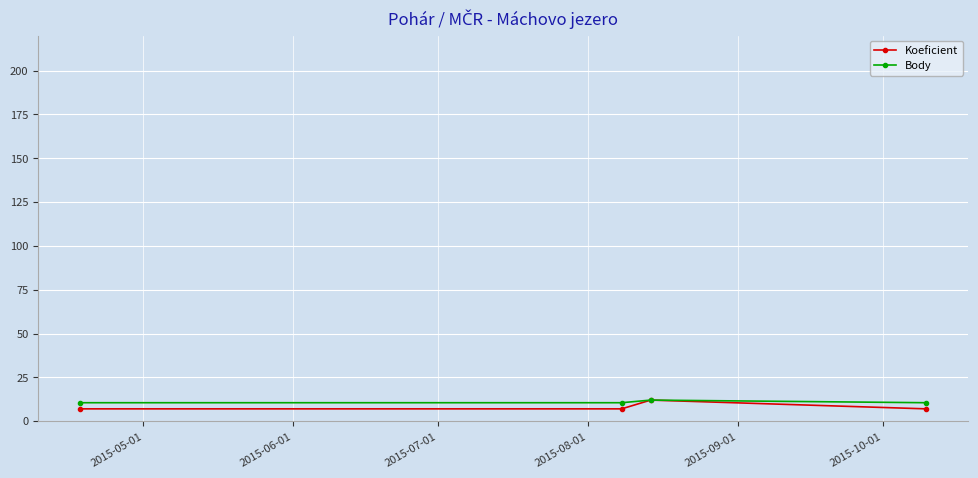

What is the value of the Koeficient point at the 2nd from the left?

7.0